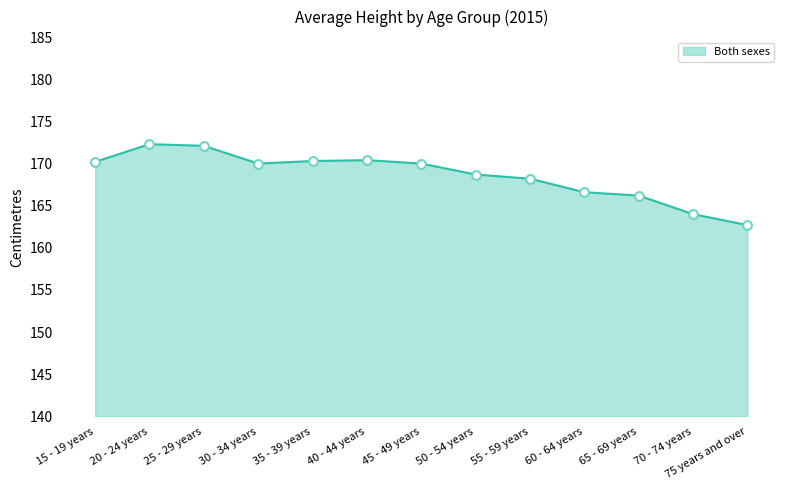

Which series has the largest total across all categories?

Both sexes line